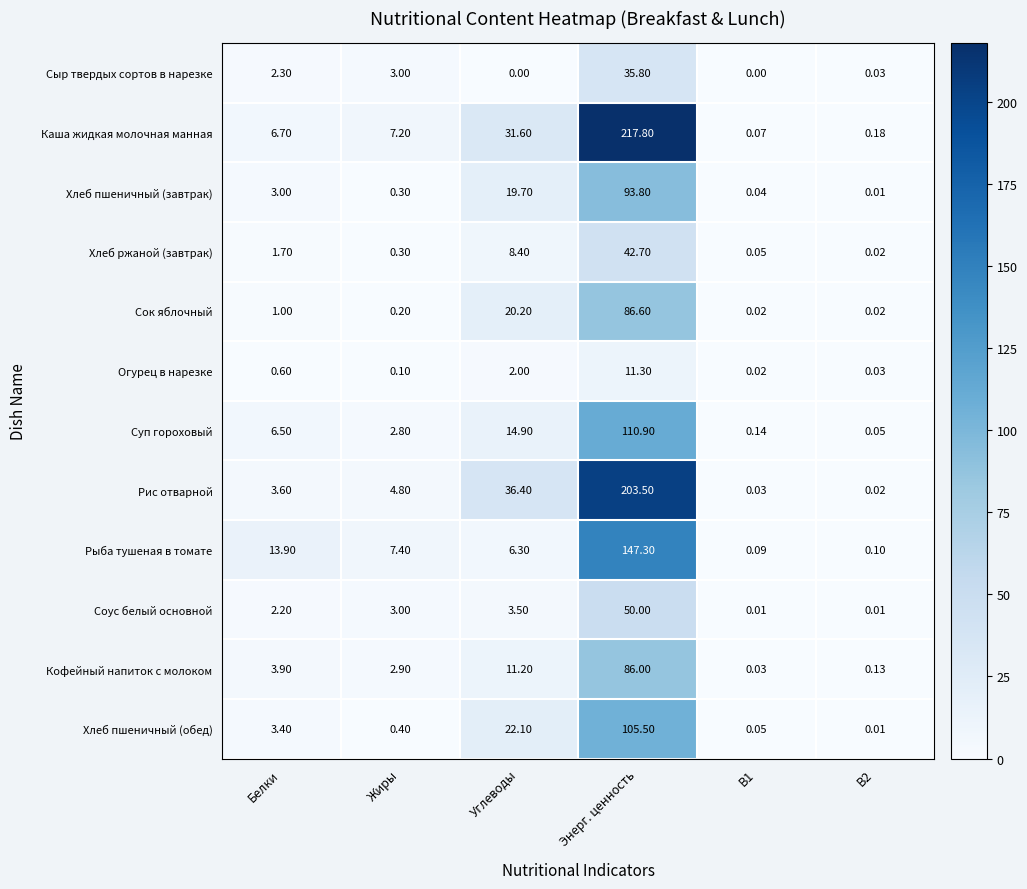

At which category is the sum across all series the highest?

Энерг. ценность